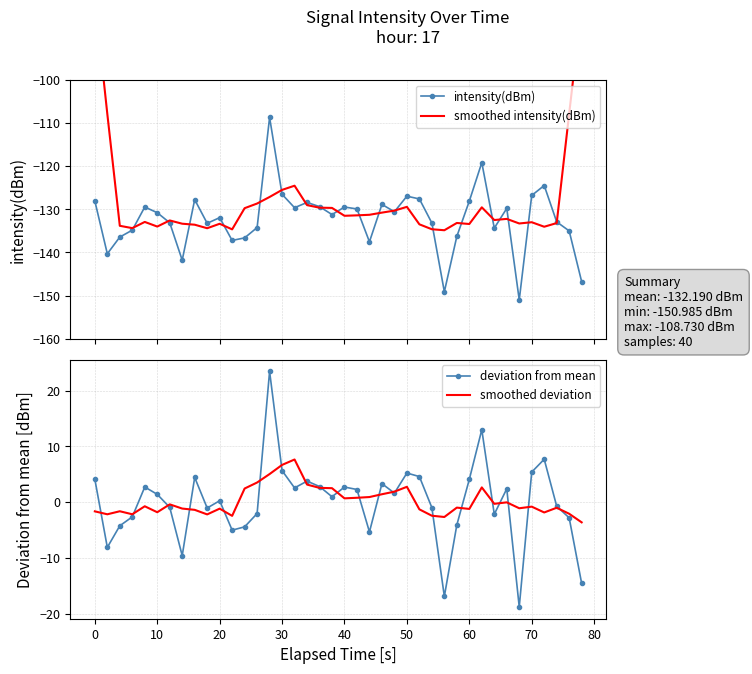

What is the highest value of the intensity(dBm) series?

-108.7